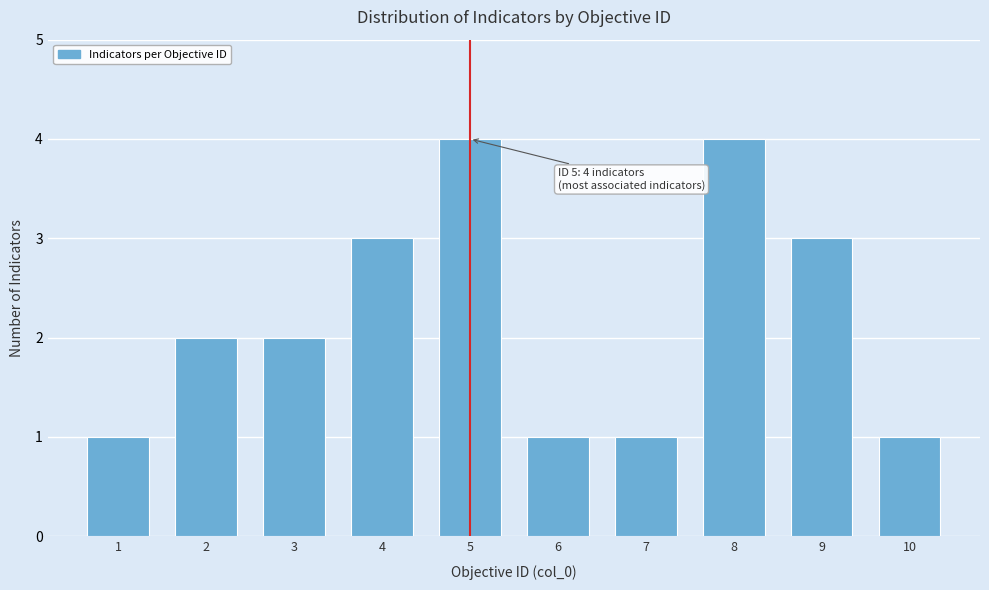

Reading left to right, list all the values displayed in this chart.

1=1	2=2	3=2	4=3	5=4	6=1	7=1	8=4	9=3	10=1